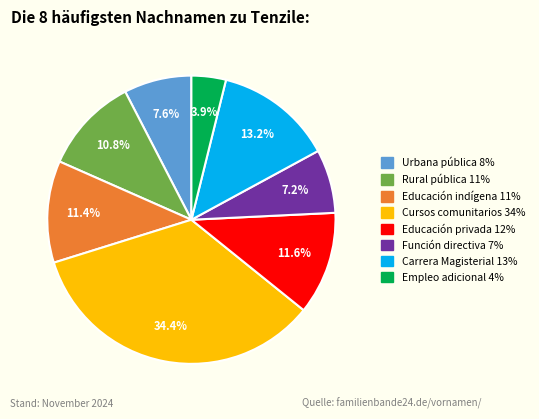

What percentage is NOT represented by Educación indígena?

88.6%